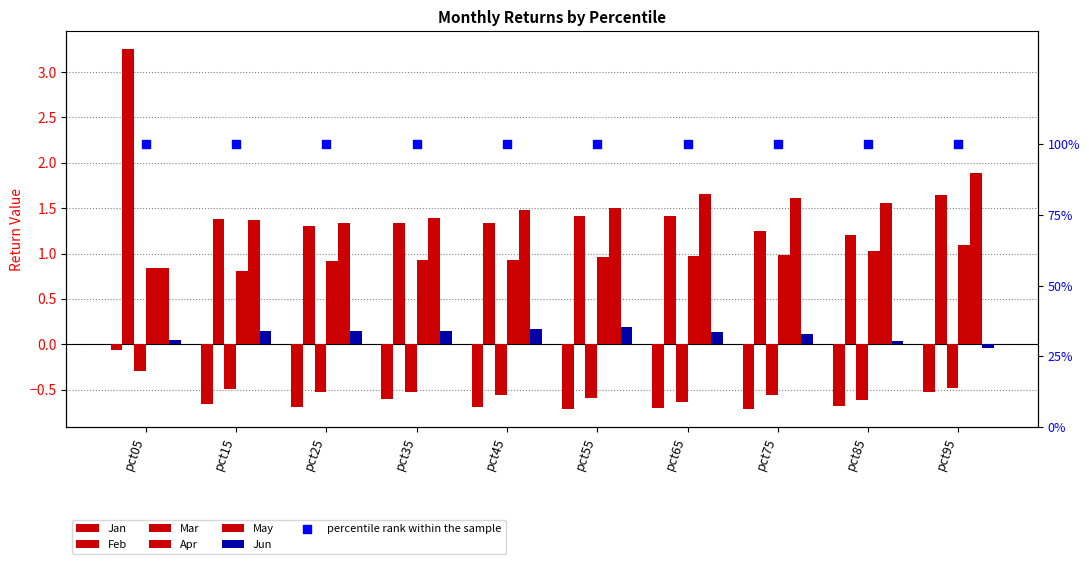

At which category is the sum across all series the highest?

pct05